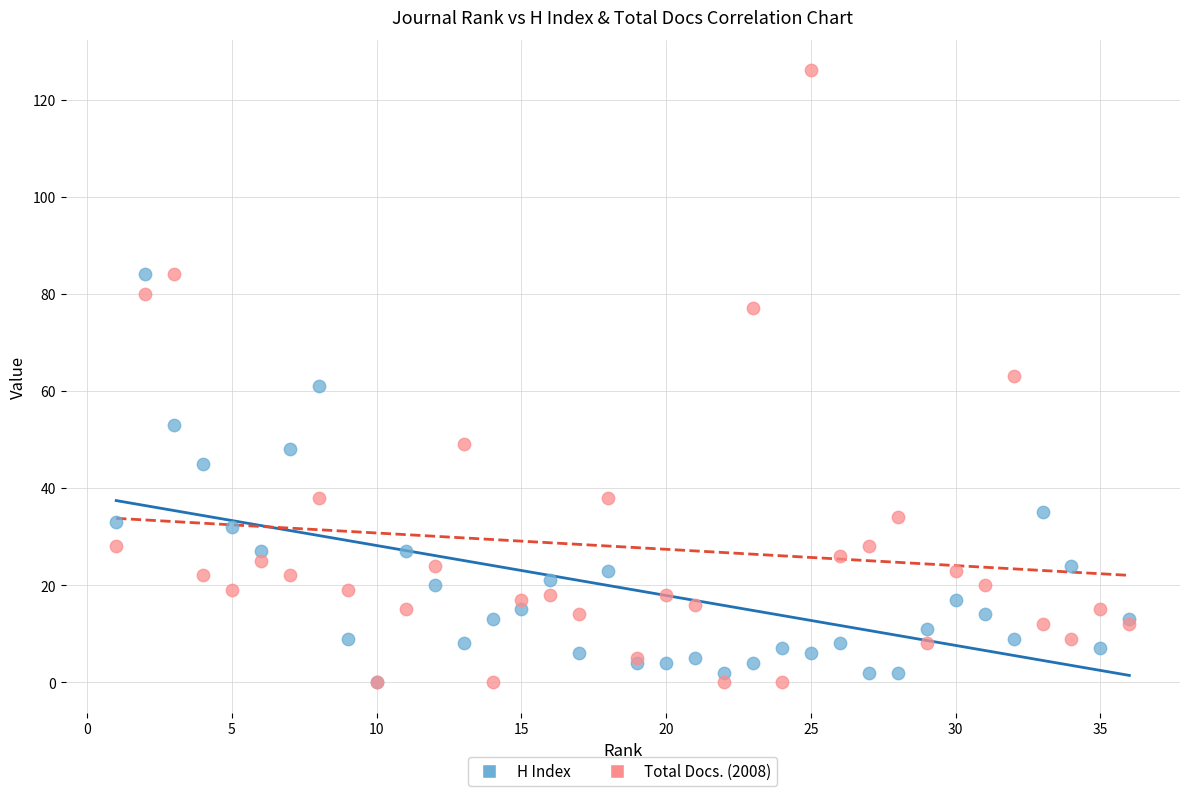

What are all the series names shown in the legend?

H Index, Total Docs. (2008)